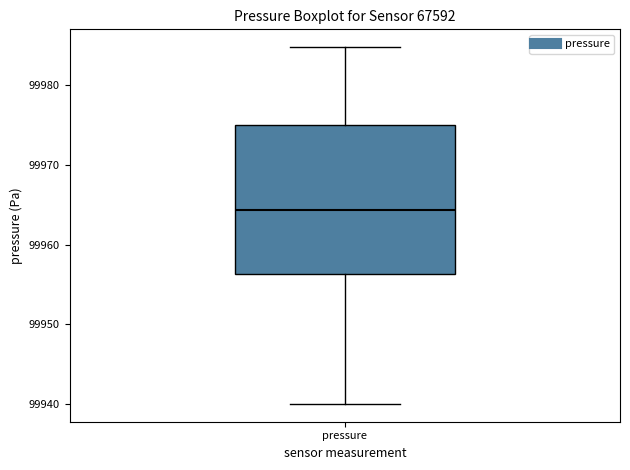

Where is the upper edge of the box for pressure on the y-axis? The values are not printed on the chart, so give them approximately, as read against the axis.

99975